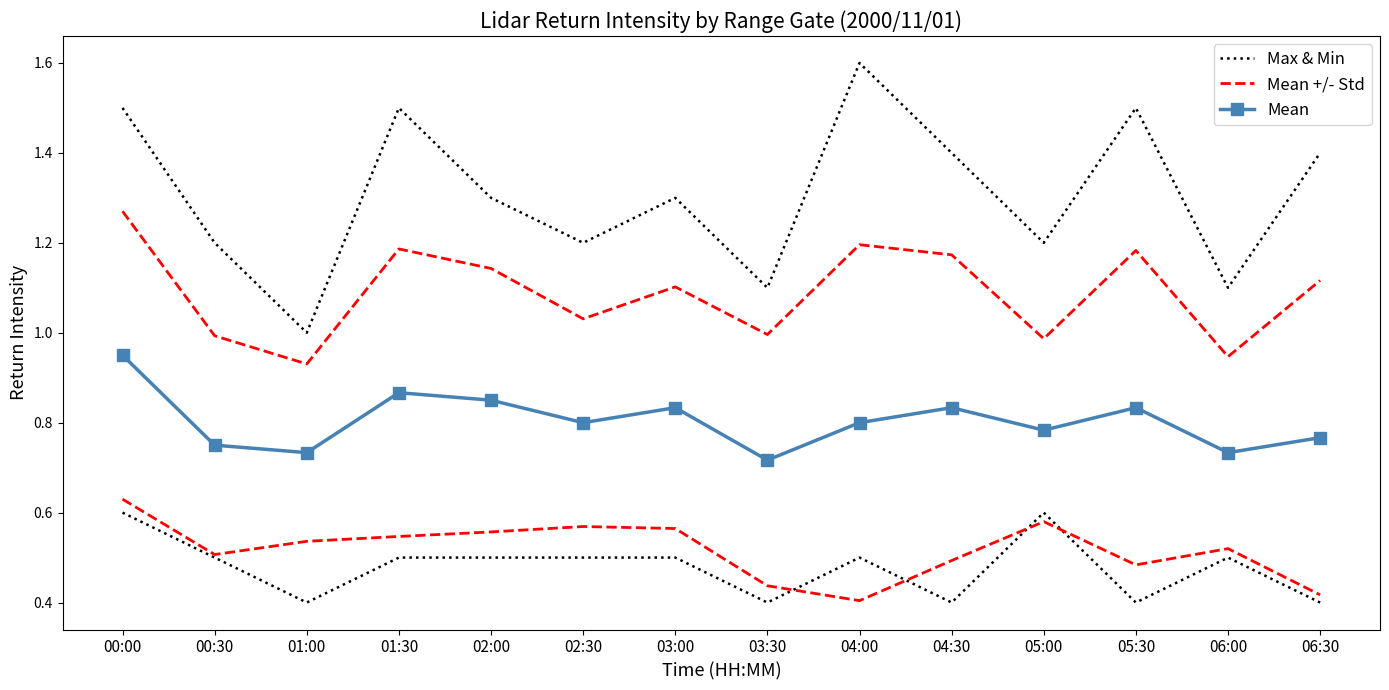

Where is the first local maximum for Max & Min?

01:30